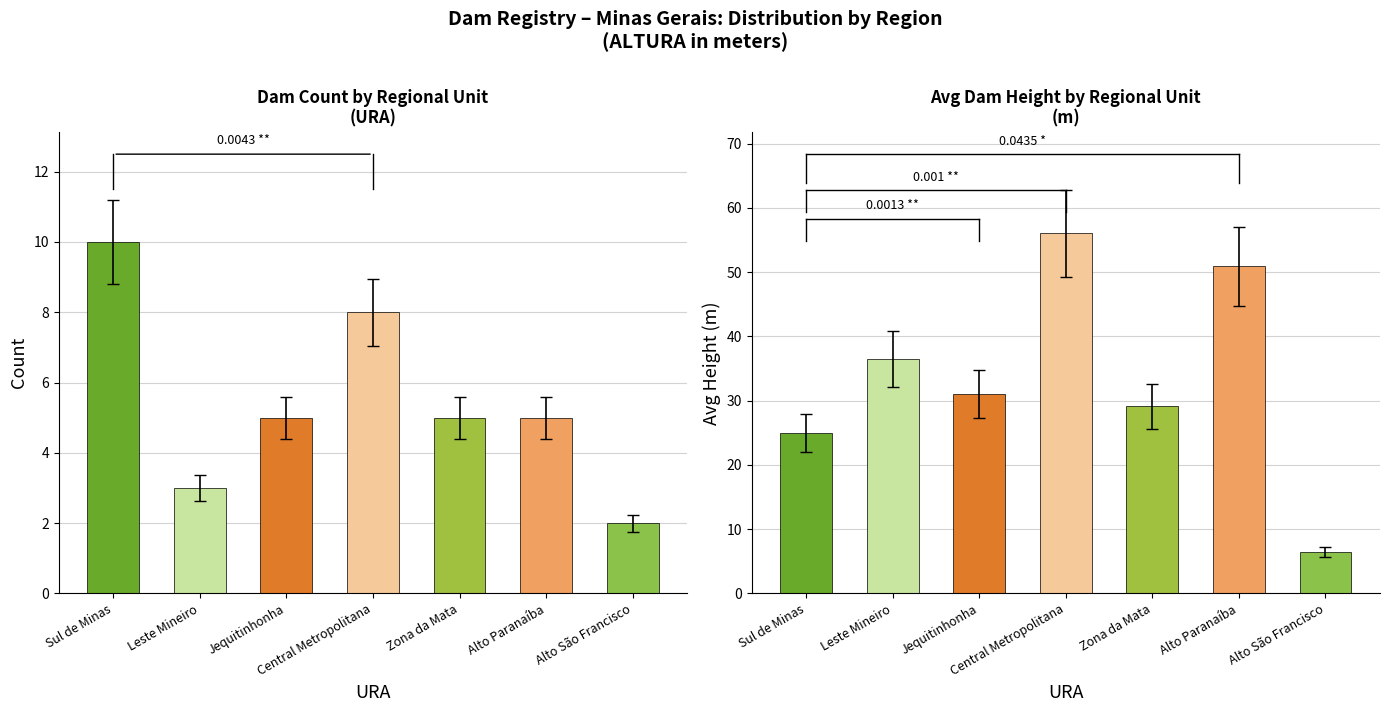

Rank the categories by Avg Height (m) value from highest to lowest.

Central Metropolitana, Alto Paranaíba, Leste Mineiro, Jequitinhonha, Zona da Mata, Sul de Minas, Alto São Francisco